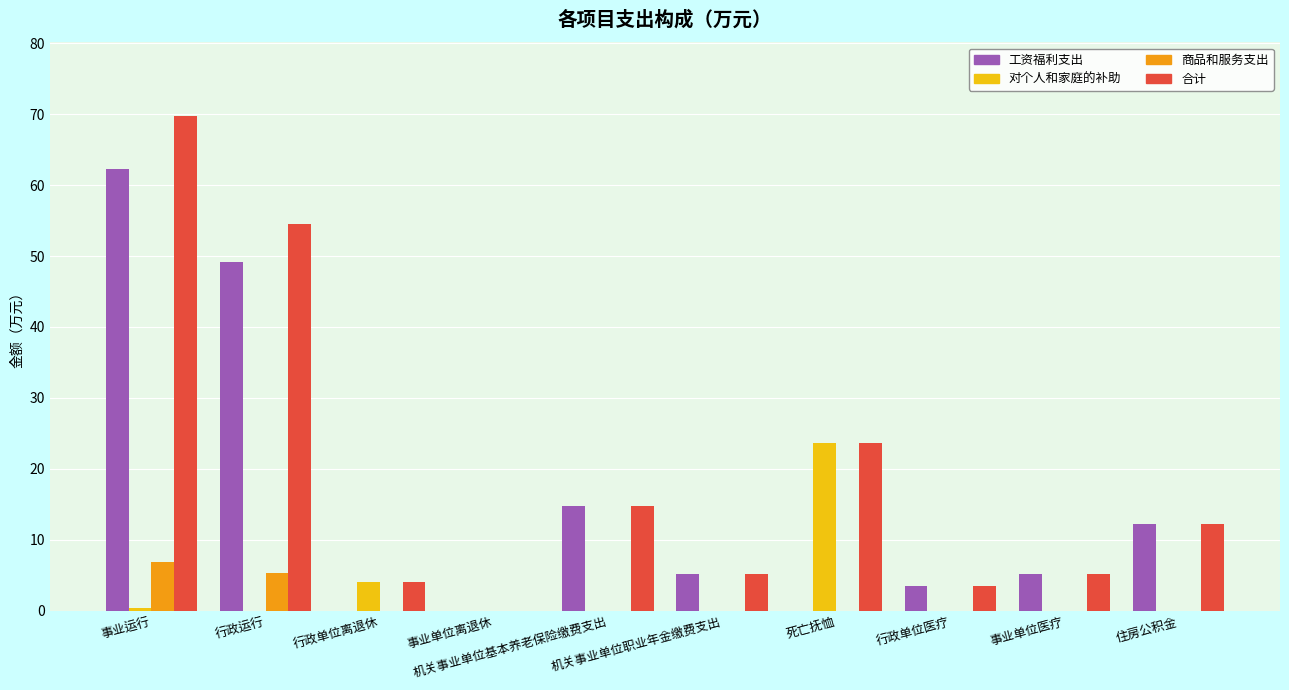

What is the sum of all 合计 values?

192.9